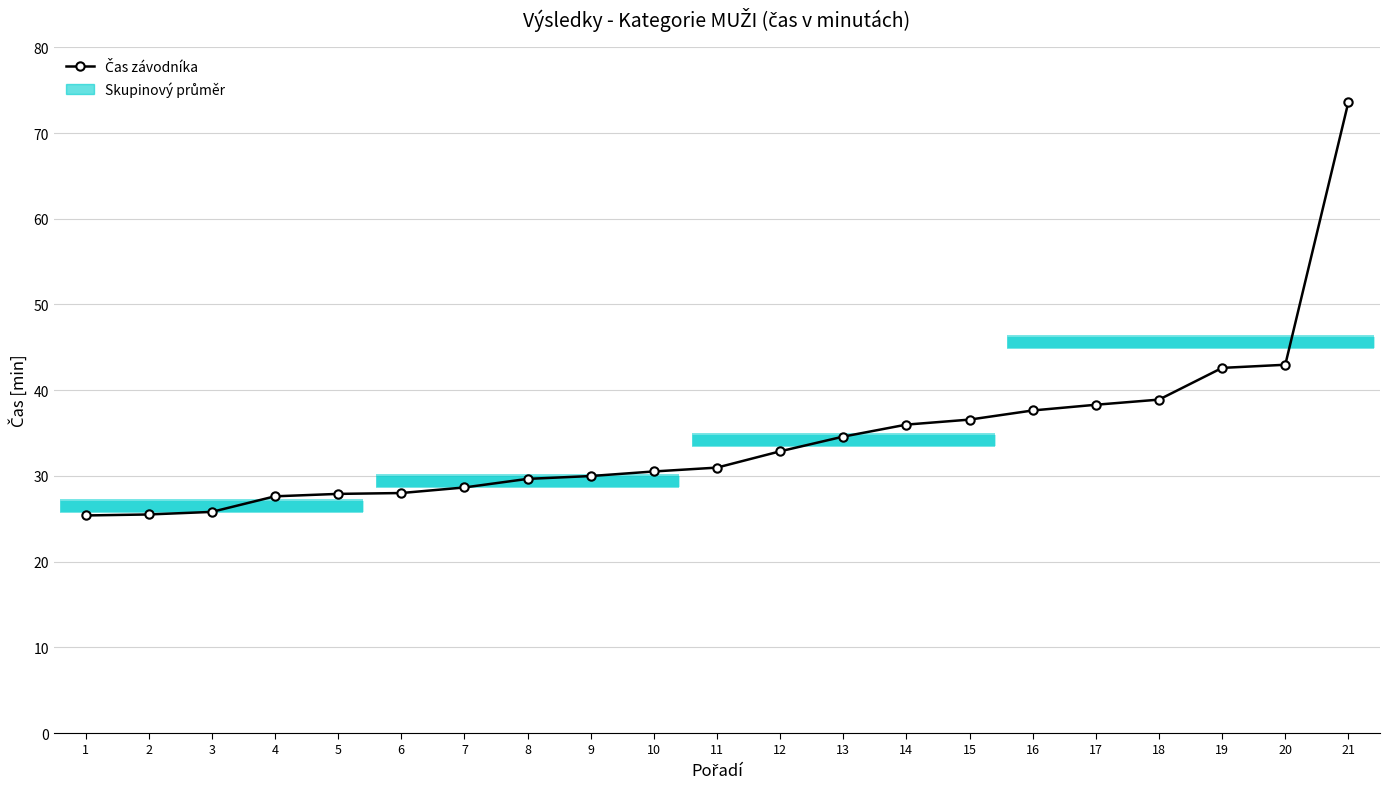

Which has a higher value, 5 or 8?

8